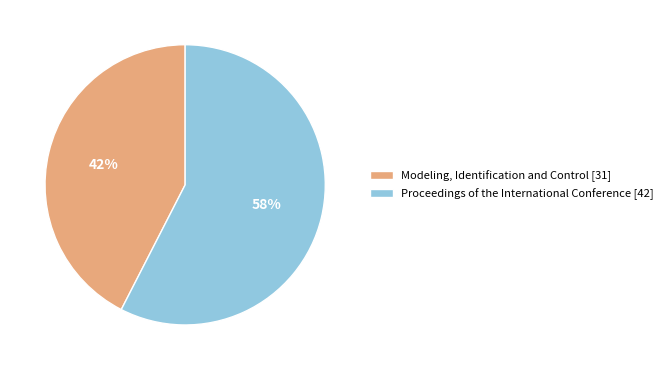

Does any single category account for the majority?

Yes